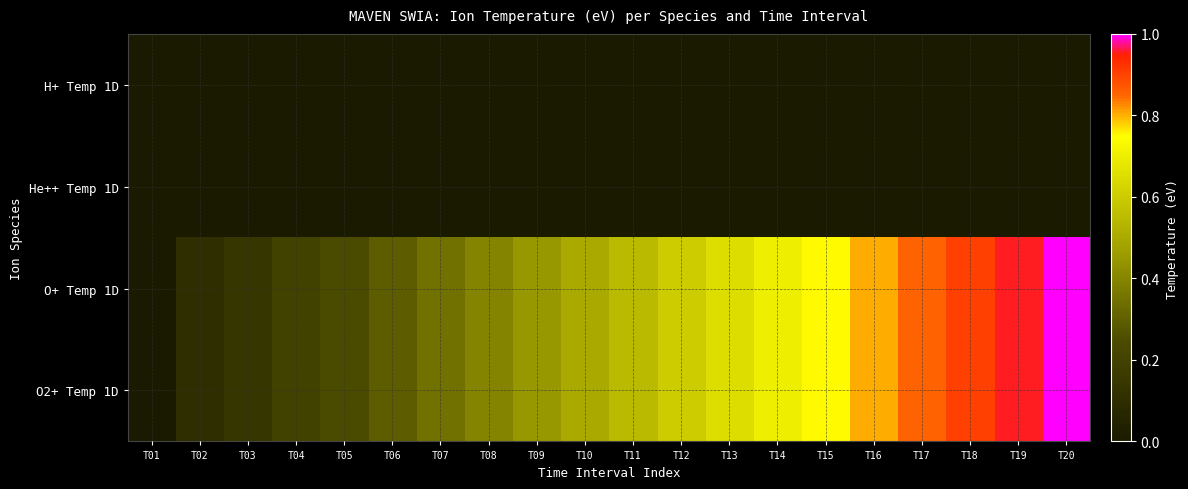

Reading left to right, transcribe all the data shown in this chart.

H+ Temp 1D: T01=0.0	T02=0.0	T03=0.0	T04=0.0	T05=0.0	T06=0.0	T07=0.0	T08=0.0	T09=0.0	T10=0.0	T11=0.0	T12=0.0	T13=0.0	T14=0.0	T15=0.0	T16=0.0	T17=0.0	T18=0.0	T19=0.0	T20=0.0
He++ Temp 1D: T01=0.0	T02=0.0	T03=0.0	T04=0.0	T05=0.0	T06=0.0	T07=0.0	T08=0.0	T09=0.0	T10=0.0	T11=0.0	T12=0.0	T13=0.0	T14=0.0	T15=0.0	T16=0.0	T17=0.0	T18=0.0	T19=0.0	T20=0.0
O+ Temp 1D: T01=0.0	T02=0.1	T03=0.1	T04=0.2	T05=0.2	T06=0.3	T07=0.3	T08=0.4	T09=0.4	T10=0.5	T11=0.5	T12=0.6	T13=0.7	T14=0.7	T15=0.8	T16=0.8	T17=0.9	T18=0.9	T19=1.0	T20=1.0
O2+ Temp 1D: T01=0.0	T02=0.1	T03=0.1	T04=0.2	T05=0.2	T06=0.3	T07=0.3	T08=0.4	T09=0.4	T10=0.5	T11=0.5	T12=0.6	T13=0.7	T14=0.7	T15=0.8	T16=0.8	T17=0.9	T18=0.9	T19=1.0	T20=1.0